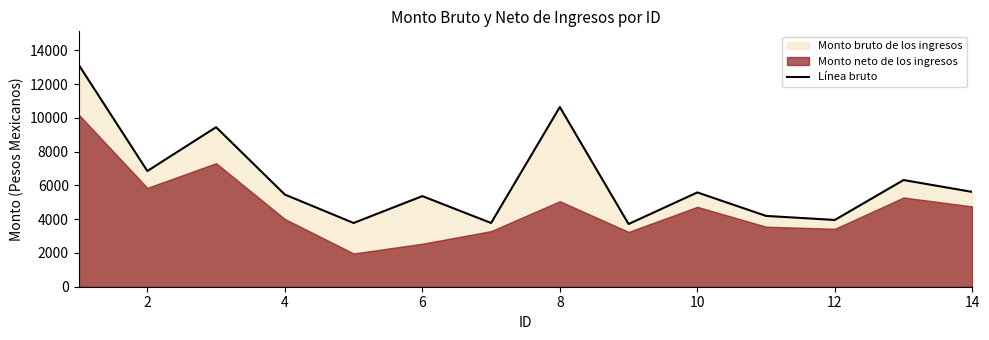

What is the difference between the maximum and minimum values?

9443.1